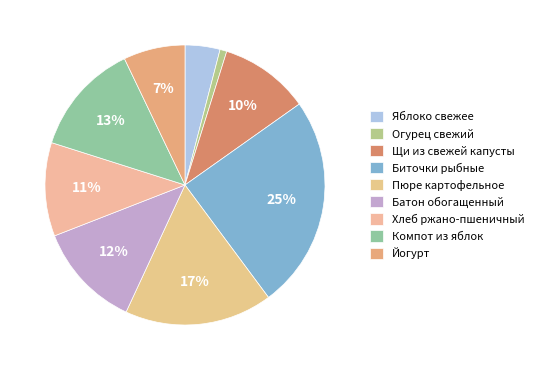

How many segments does this pie chart have?

9